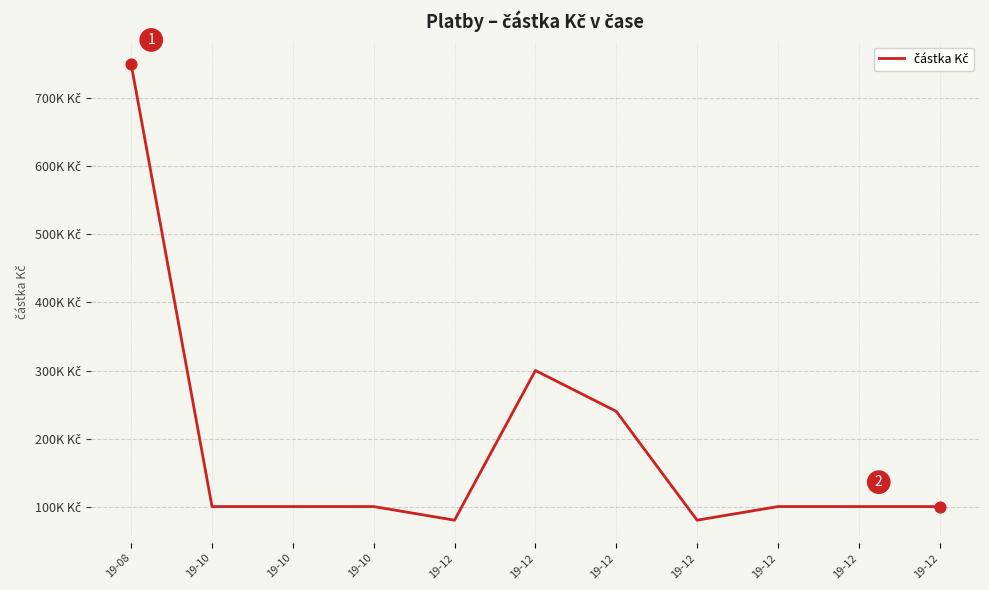

What is the change in value from 19-08 to 19-10?

-650000